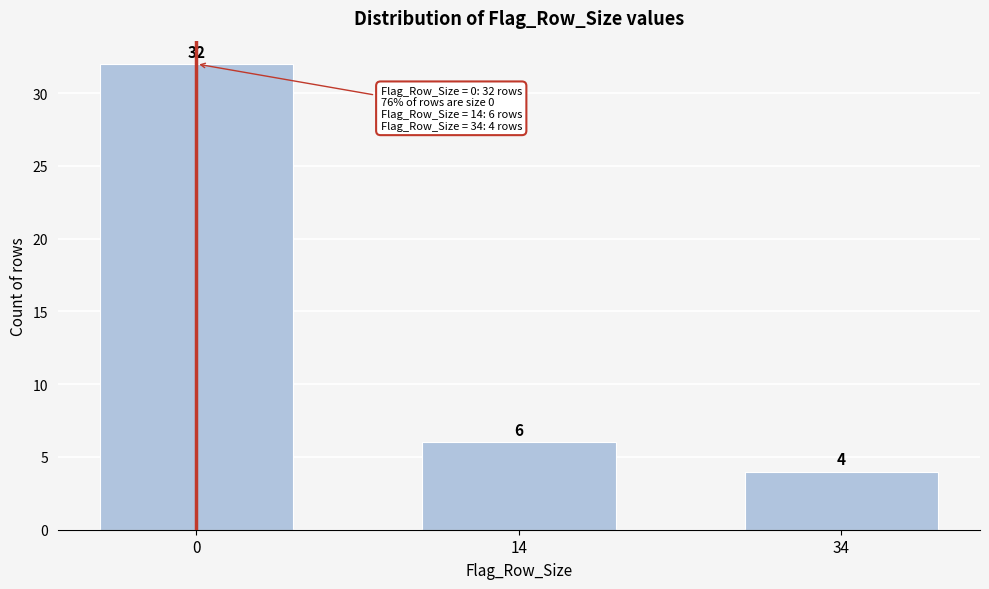

Reading left to right, extract all data points from this chart.

0=32	14=6	34=4